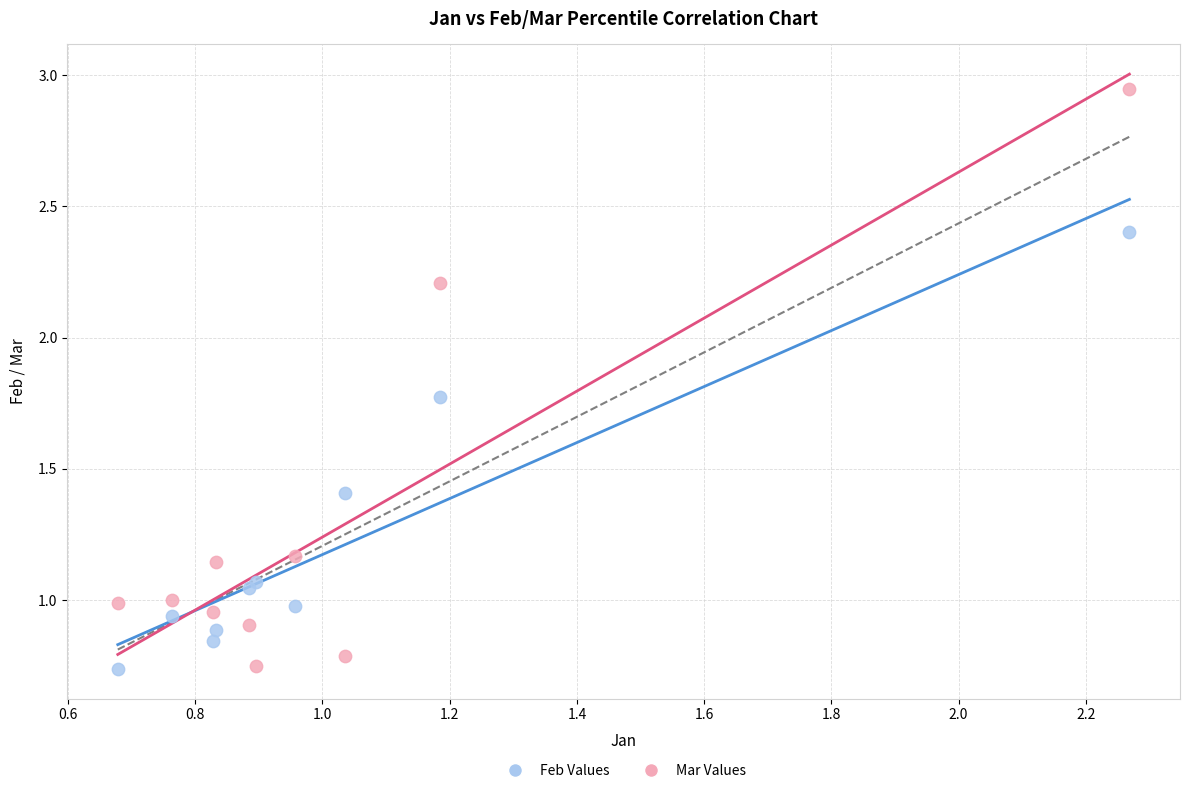

What is the X range (max minus min) for the scatter plot?

1.6